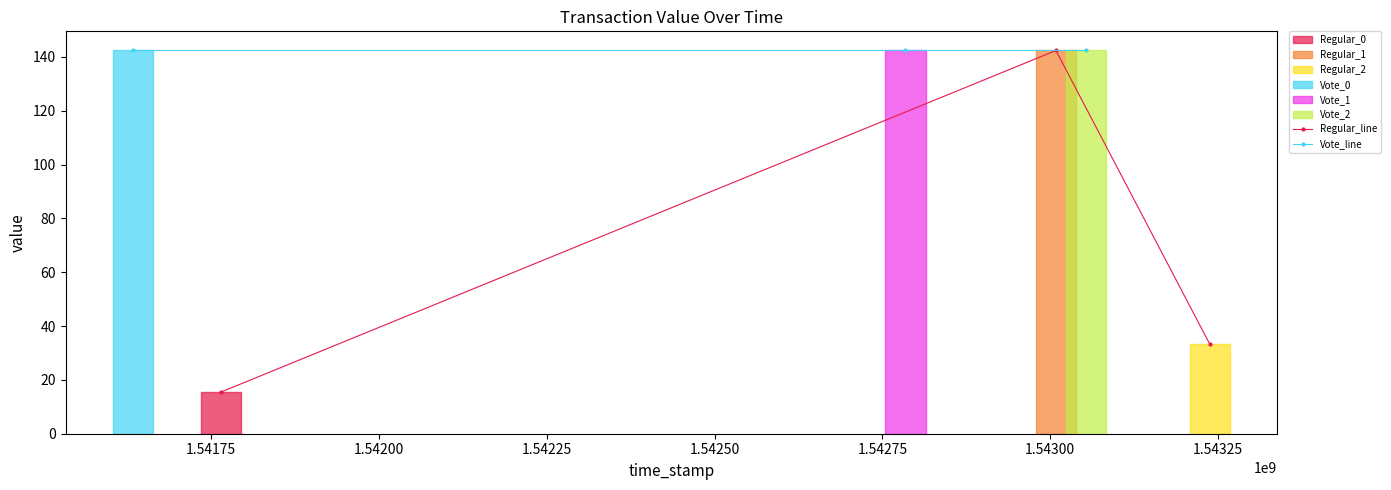

How many lines are shown in the chart?

2